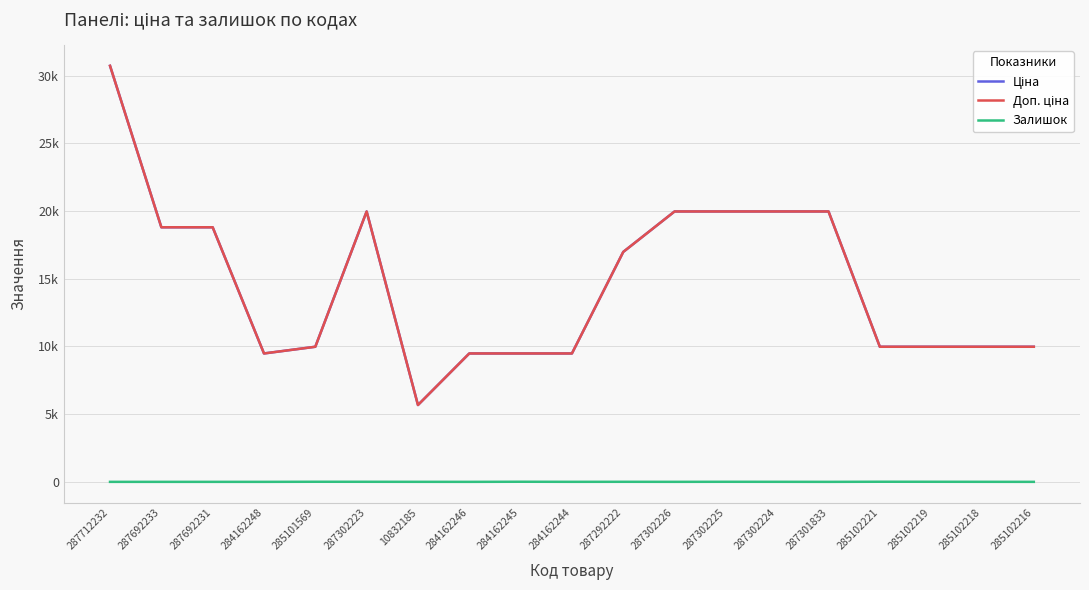

What is the minimum value for Доп. ціна?

5673.8